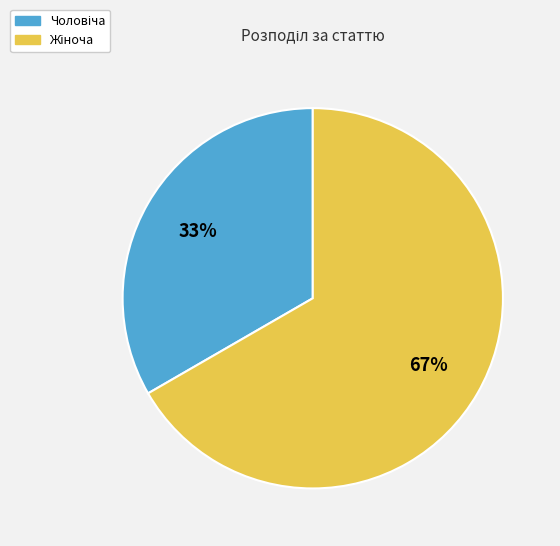

To the nearest percent, what is the average slice percentage?

50%